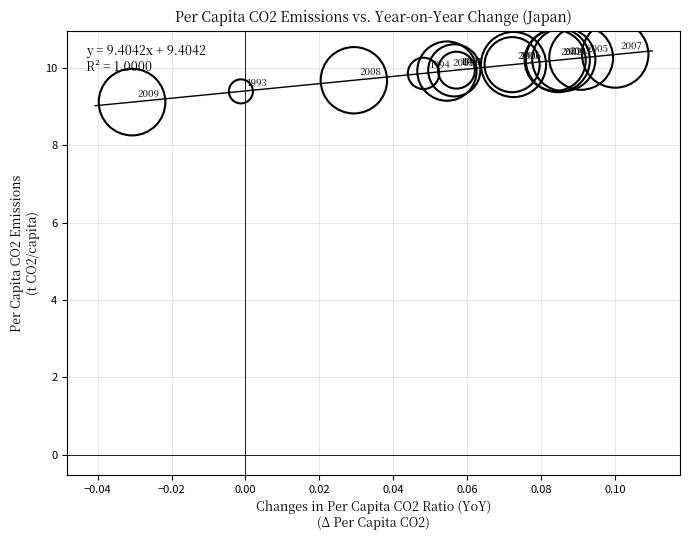

What Y value in the scatter plot is closest to 9?

9.1